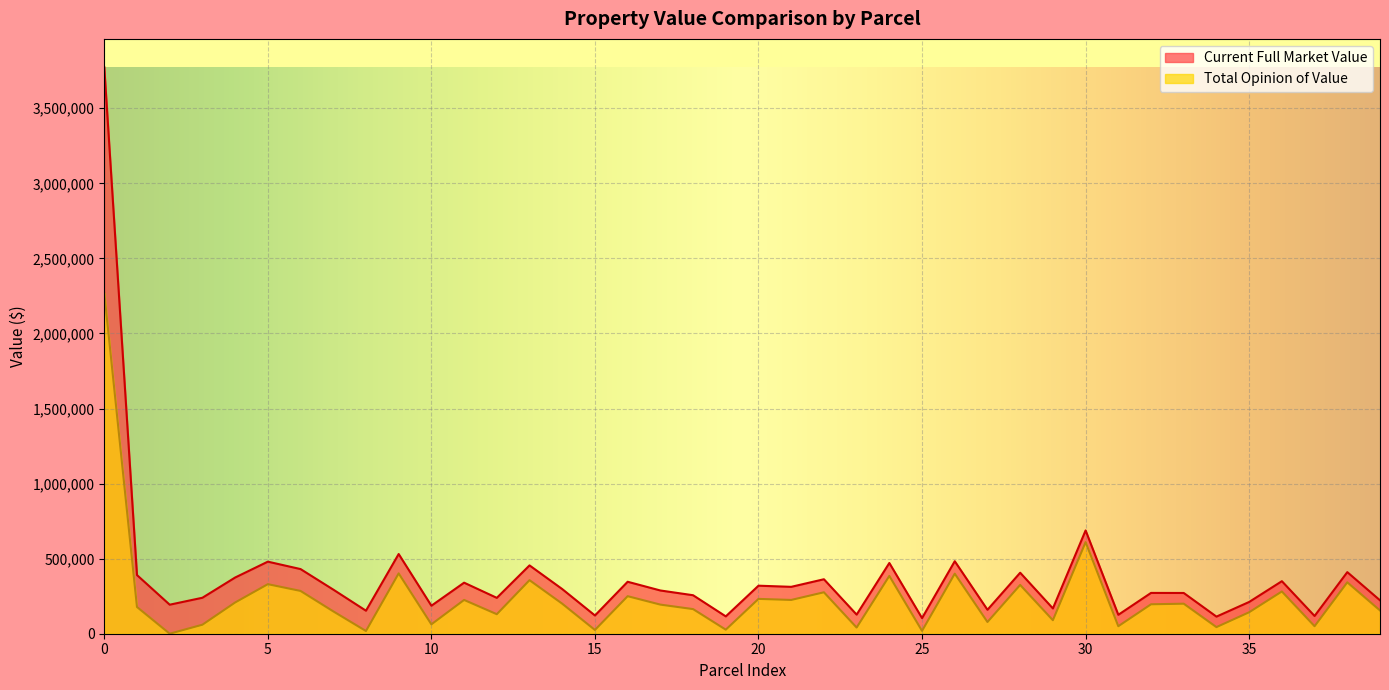

What is the label of the 8th point from the left?

301-31-011